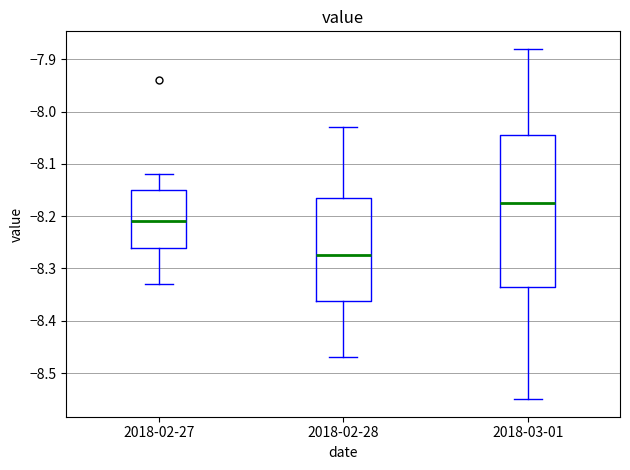

Which box is the tallest, from its lower edge to its upper edge?

2018-03-01